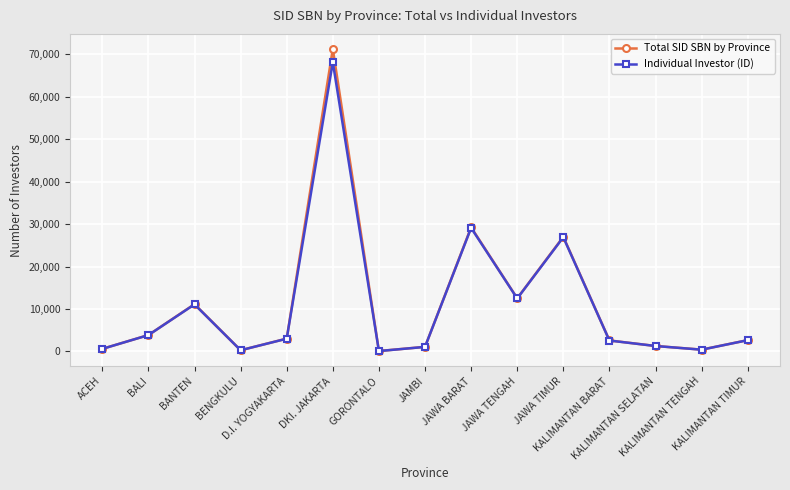

What is the difference between the maximum and minimum values in the Individual Investor (ID) series?

68034